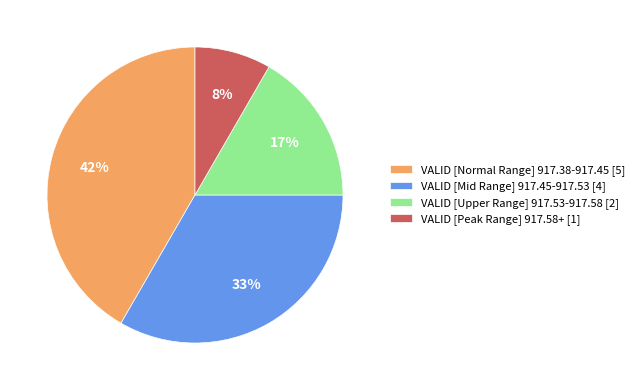

Count the number of slices in the pie.

4